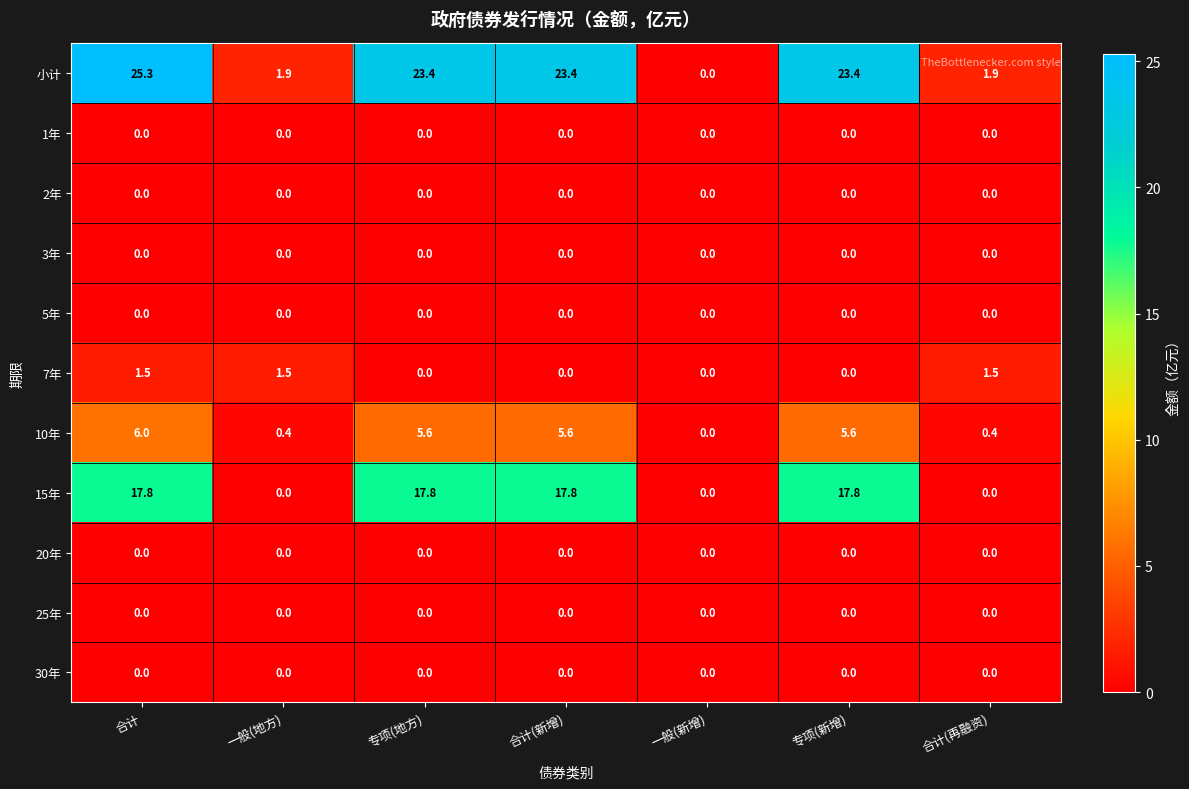

What is the difference between the second highest and minimum values in the 10年 series?

5.6